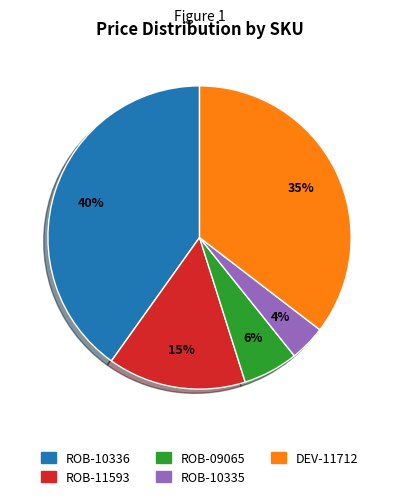

Rank the categories by value from highest to lowest.

ROB-10336, DEV-11712, ROB-11593, ROB-09065, ROB-10335